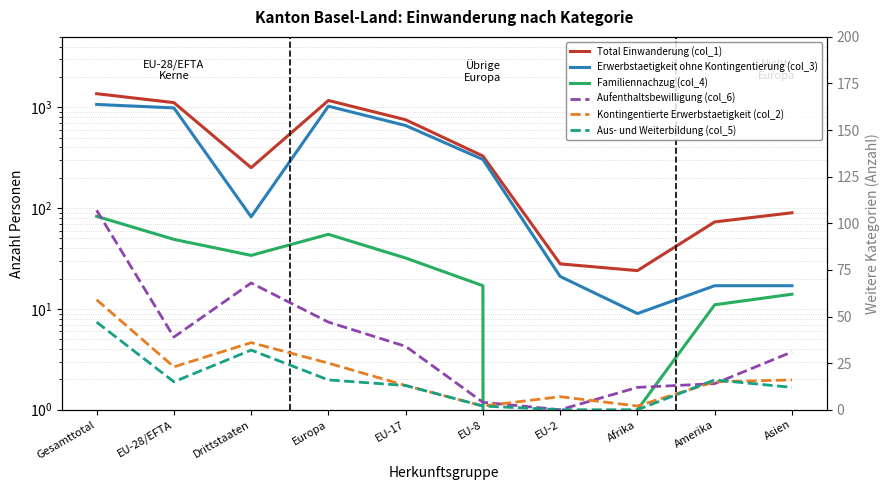

List the labels in order of Aufenthaltsbewilligung (col_6) value, smallest first.

EU-2, EU-8, Afrika, Amerika, Asien, EU-17, EU-28/EFTA, Europa, Drittstaaten, Gesamttotal